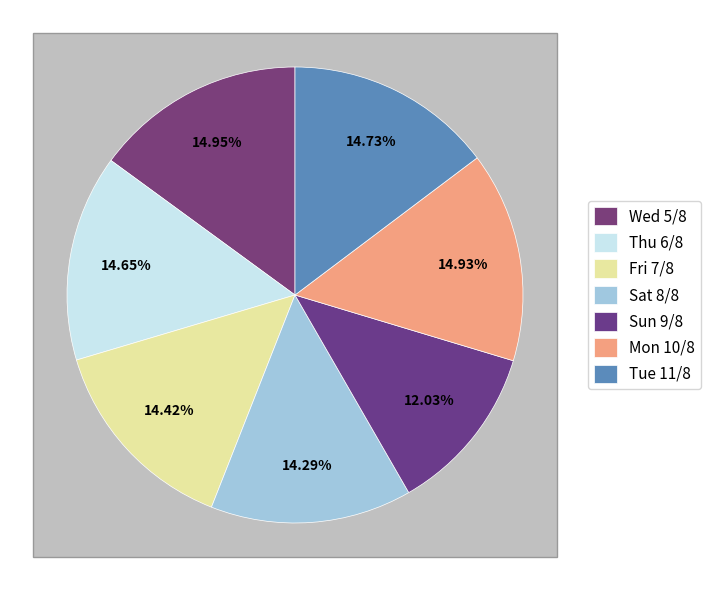

What is the smallest slice in the pie chart?

Sun 9/8